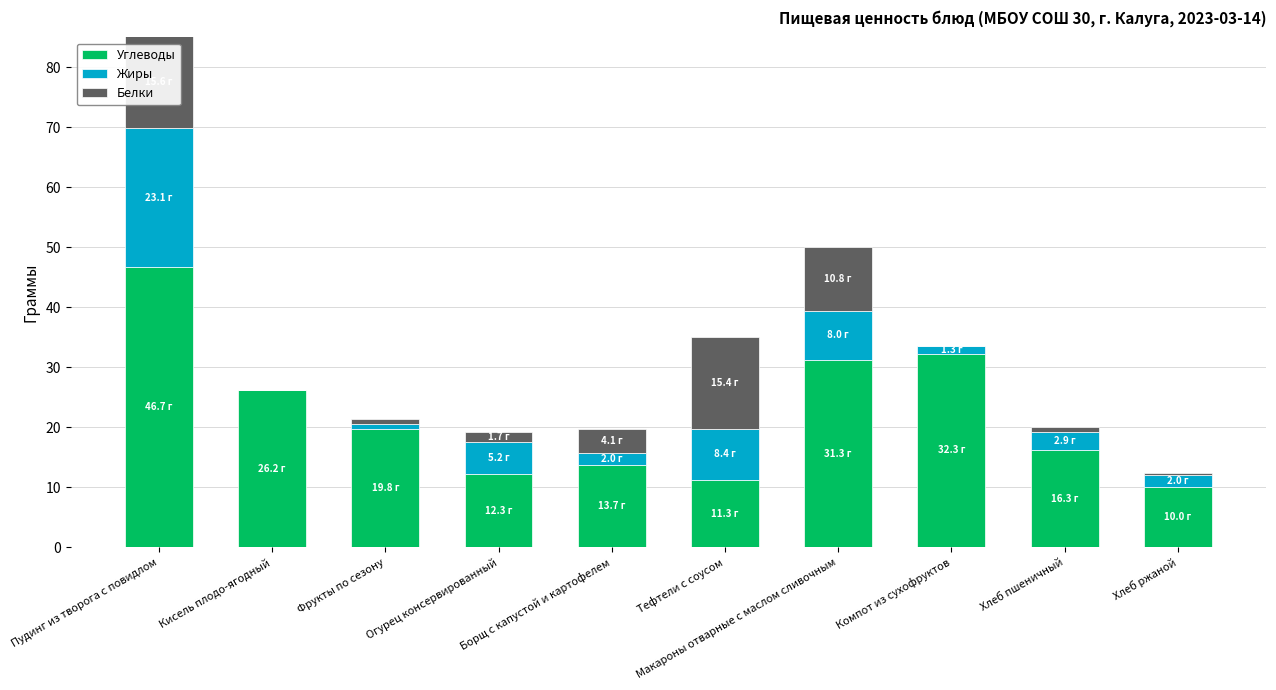

At which label does Углеводы reach its peak?

Пудинг из творога с повидлом